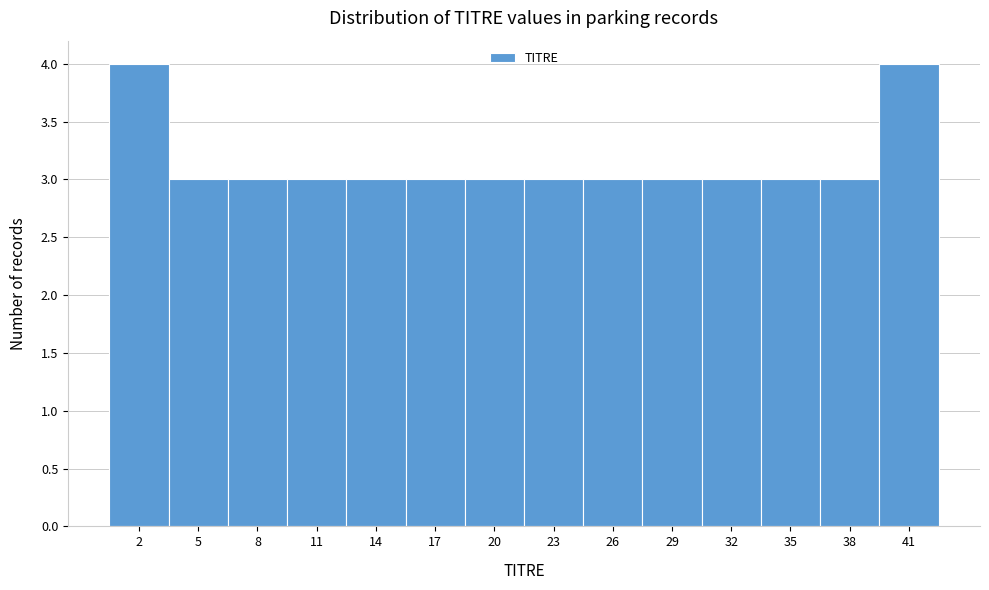

Reading left to right, list every bar in this chart as the range it spans on the x-axis followed by its height. Neither the bar edges nor the heights are printed on the chart, so give them approximately, as read against the axes.

0.0 to 3.0: 4
3.0 to 6.0: 3
6.0 to 9.0: 3
9.0 to 12.5: 3
12.5 to 15.5: 3
15.5 to 18.5: 3
18.5 to 21.5: 3
21.5 to 24.5: 3
24.5 to 27.5: 3
27.5 to 30.5: 3
30.5 to 34.0: 3
34.0 to 37.0: 3
37.0 to 40.0: 3
40.0 to 43.0: 4